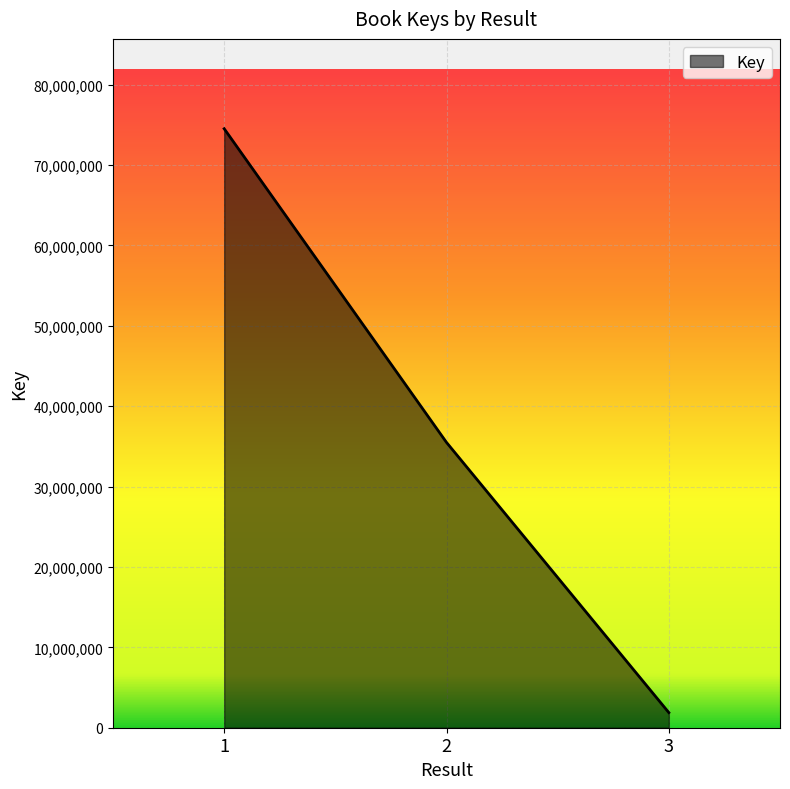

The value at 2 is 23495270. True or false?

False